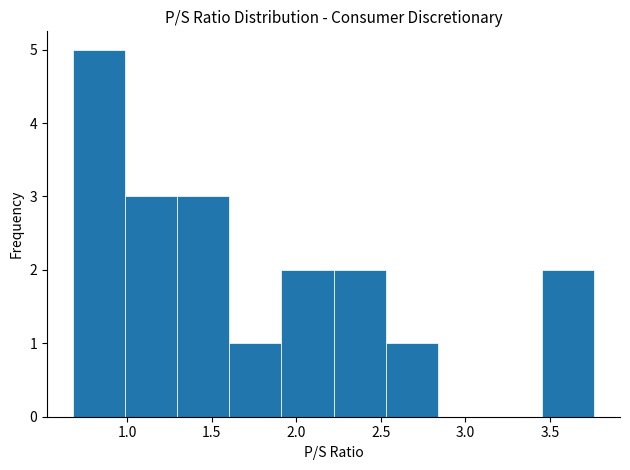

How tall is the bar that spans 1.30 to 1.60 on the x-axis? Neither the bar edges nor the heights are printed on the chart, so give them approximately, as read against the axes.

3